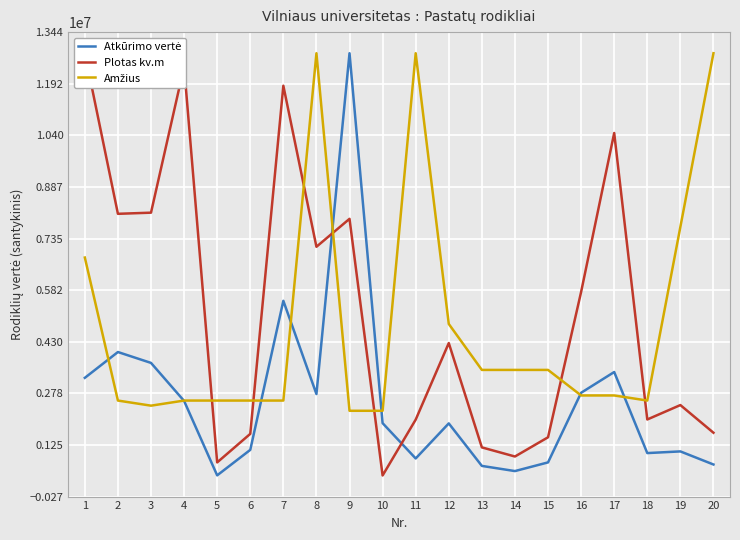

At which label is Plotas kv.m closest to 6586813?

8